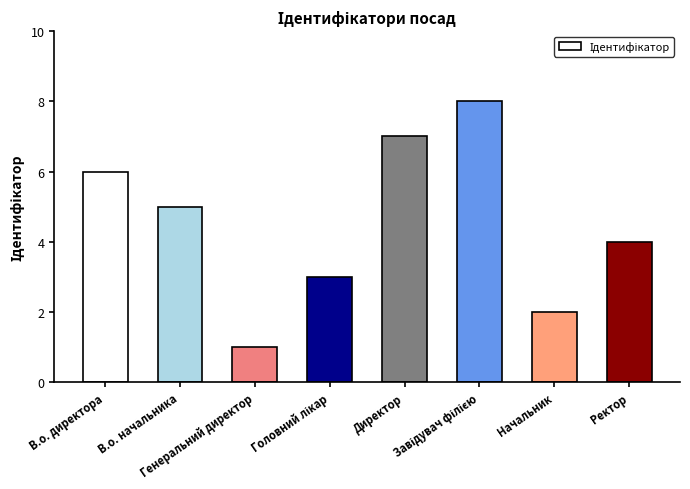

Reading left to right, list all the values displayed in this chart.

6	5	1	3	7	8	2	4